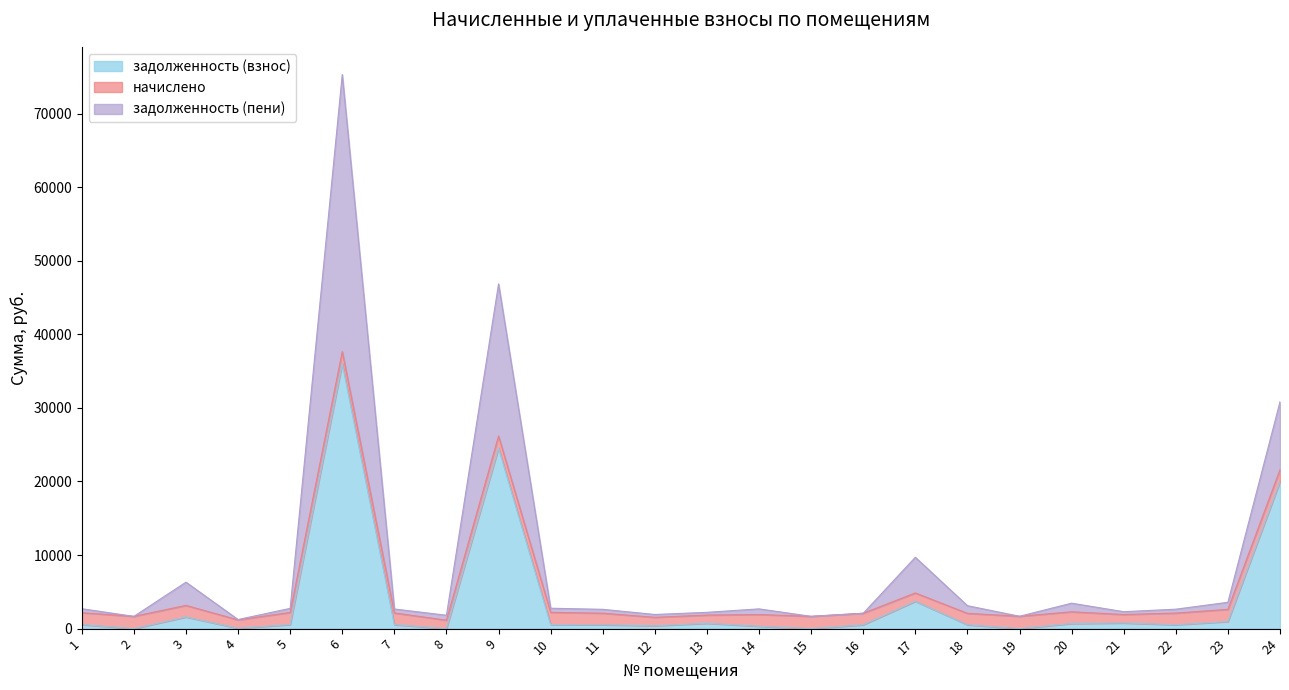

At which category does задолженность (пени) reach its first local valley?

2